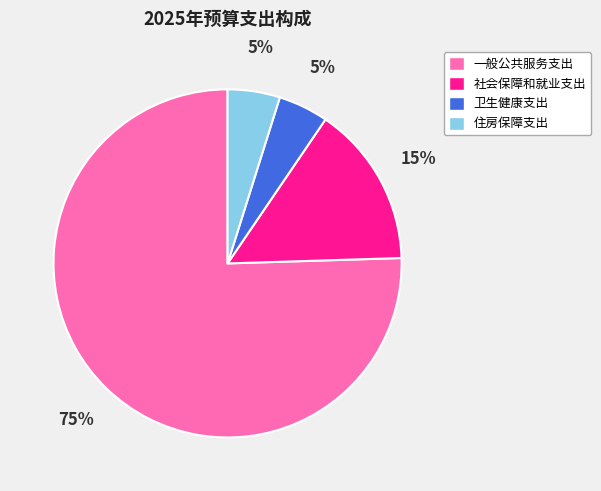

What percentage is the 住房保障支出 slice, to the nearest percent?

5%